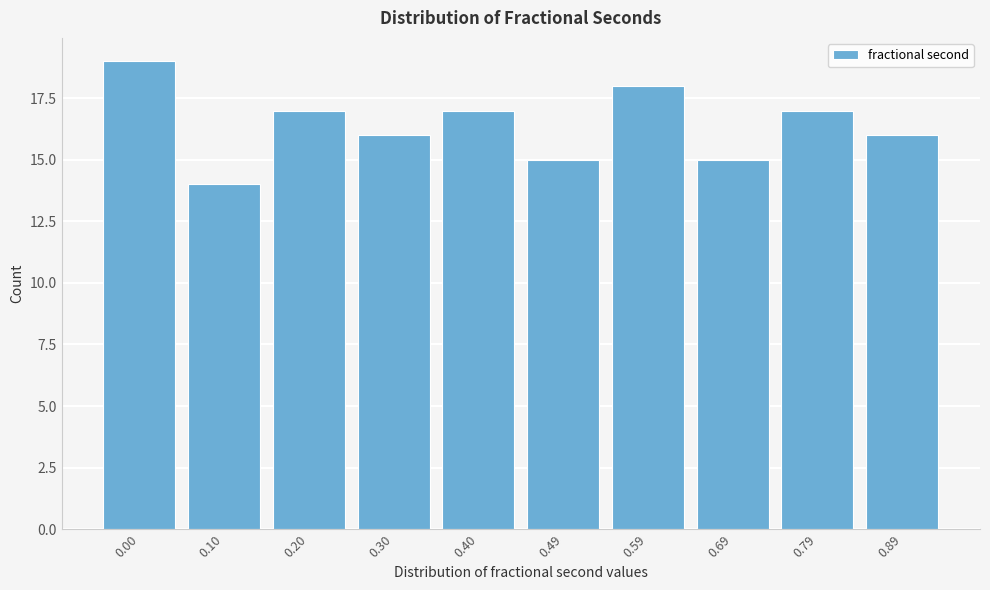

Reading left to right, list all the values displayed in this chart.

0.00=19	0.10=14	0.20=17	0.30=16	0.40=17	0.49=15	0.59=18	0.69=15	0.79=17	0.89=16